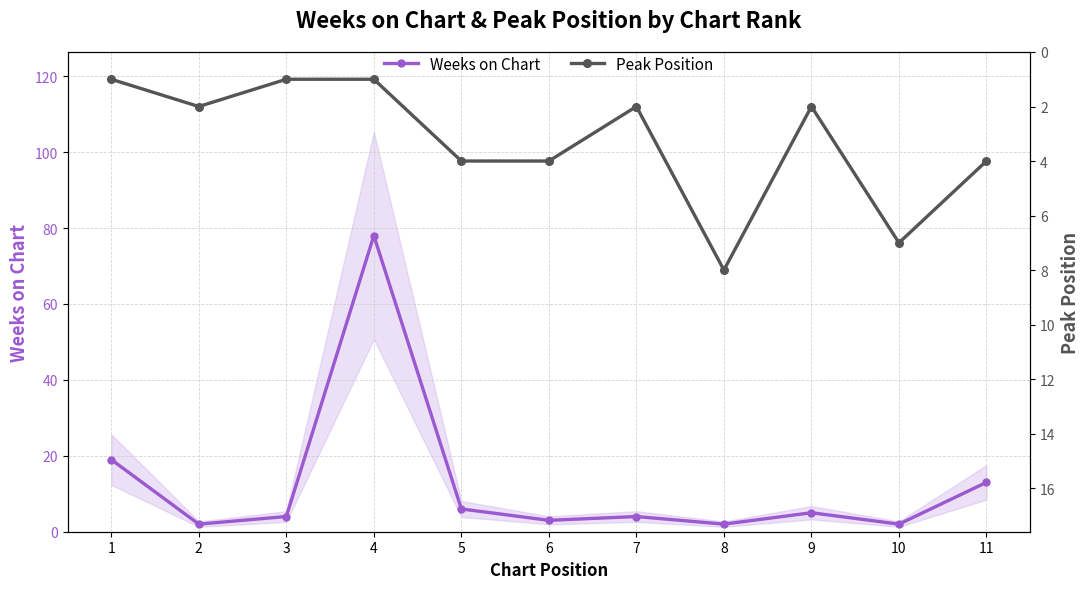

Is the value of Peak Position at 4 greater than the value of Weeks on Chart at 2?

No